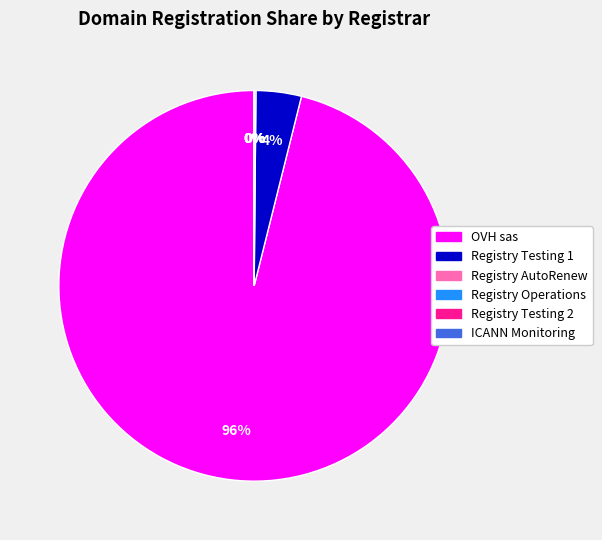

Is it true that Registry Testing 1 is 11% of the pie?

False